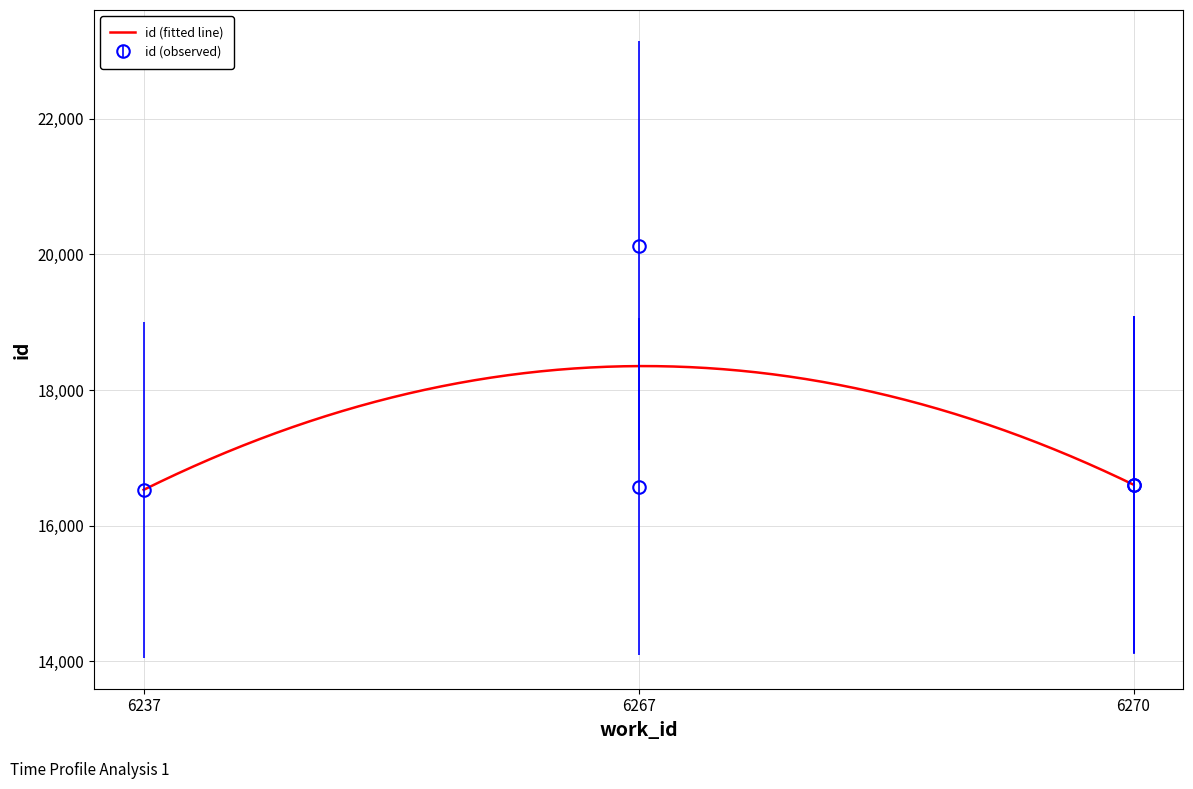

What is the smallest value displayed?

16528